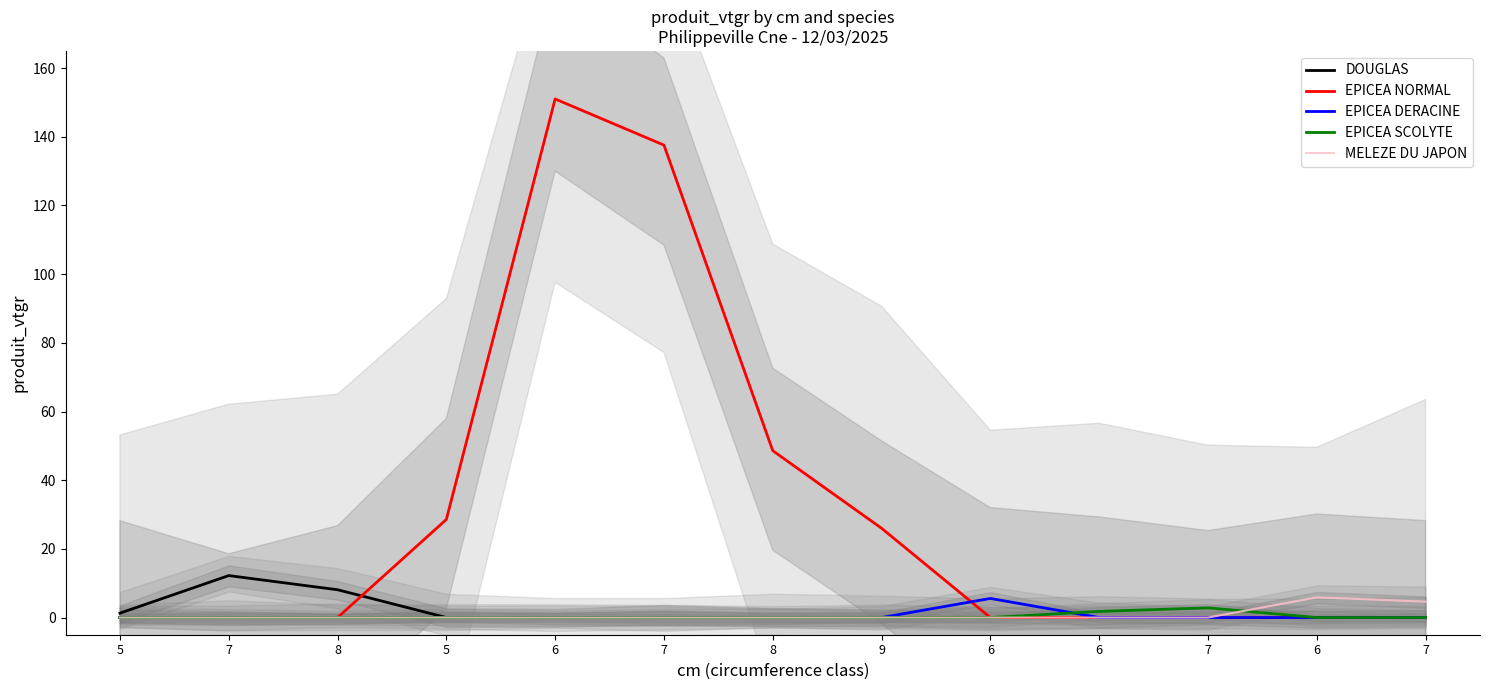

Between 7 and 9, which is larger?

7